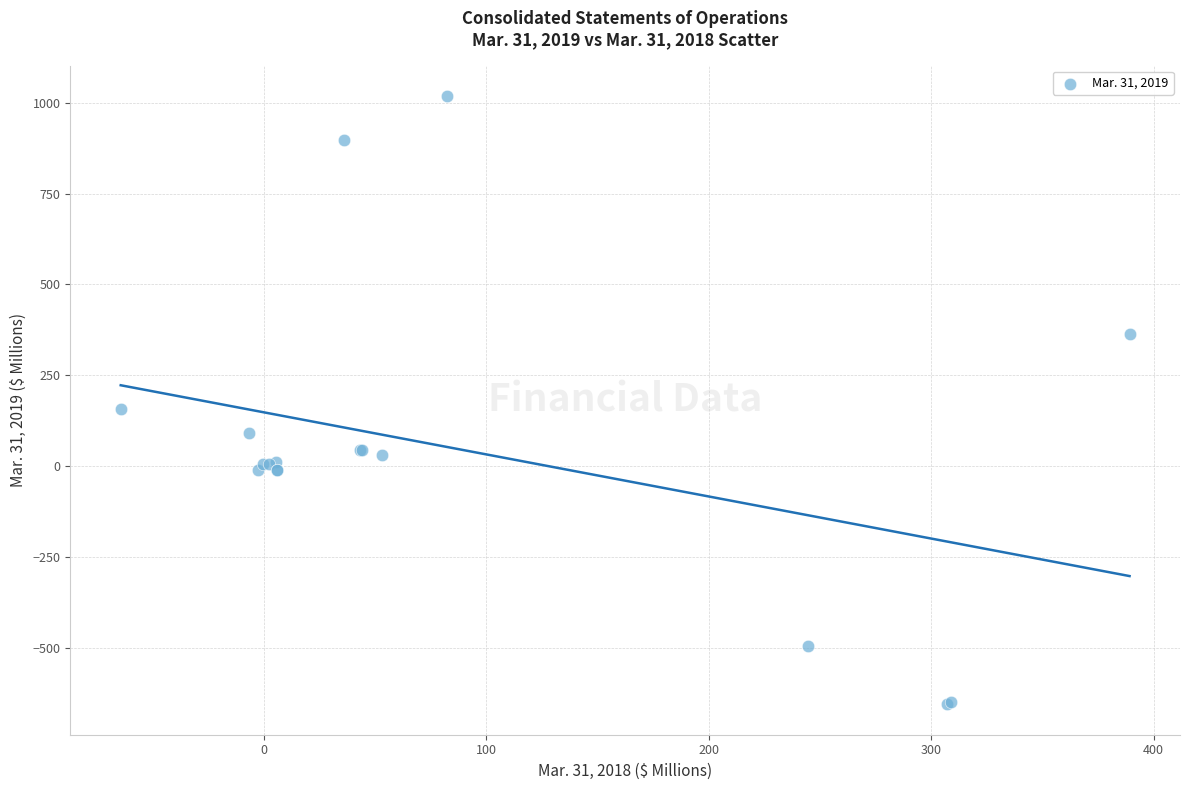

What Y value in the scatter plot is closest to 181?

156.0